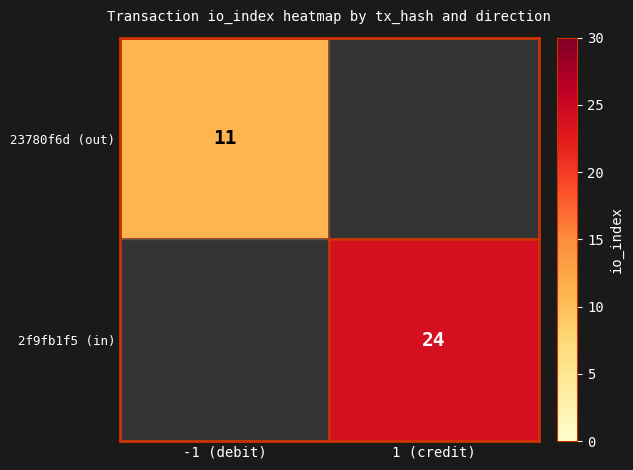

True or false: 23780f6d (out) has a value of 15.9 at -1 (debit).

False